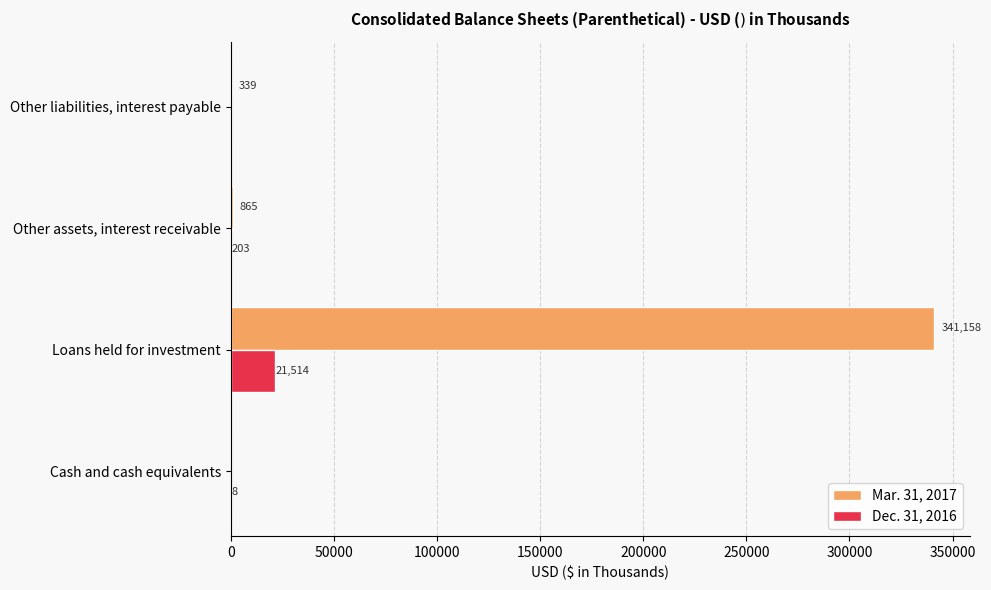

Which series has the widest spread of values?

Mar. 31, 2017